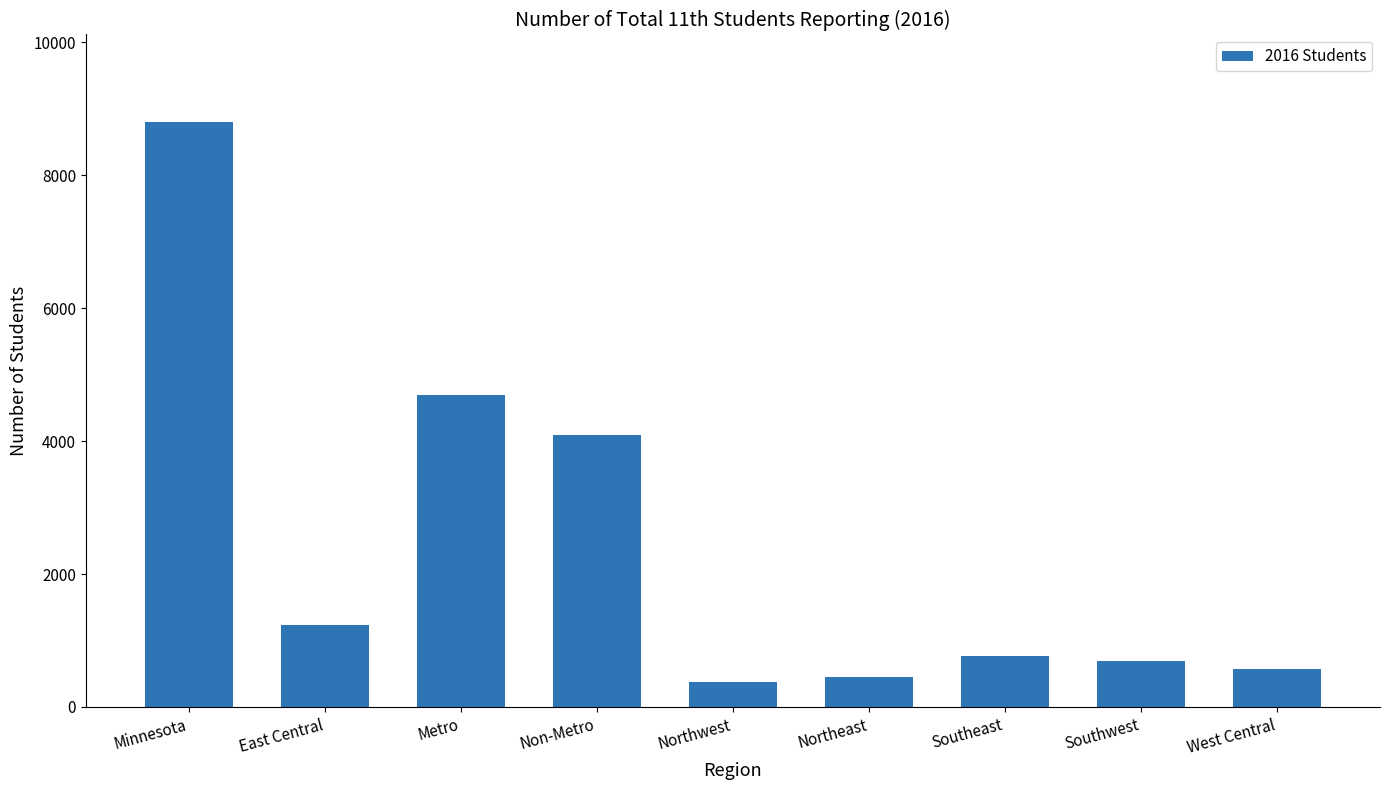

What is the sum of the values at Metro and Southeast?

5471